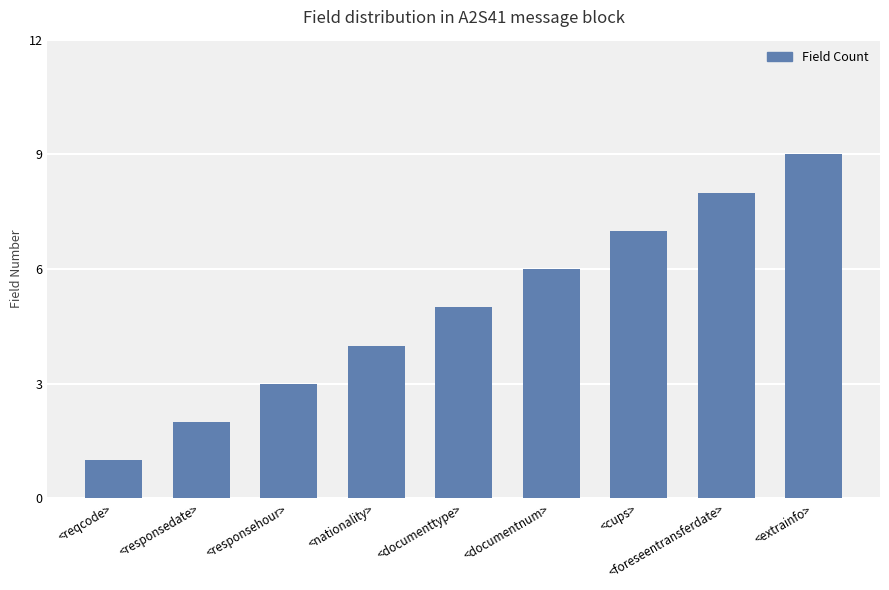

What is the maximum value shown in the chart?

9